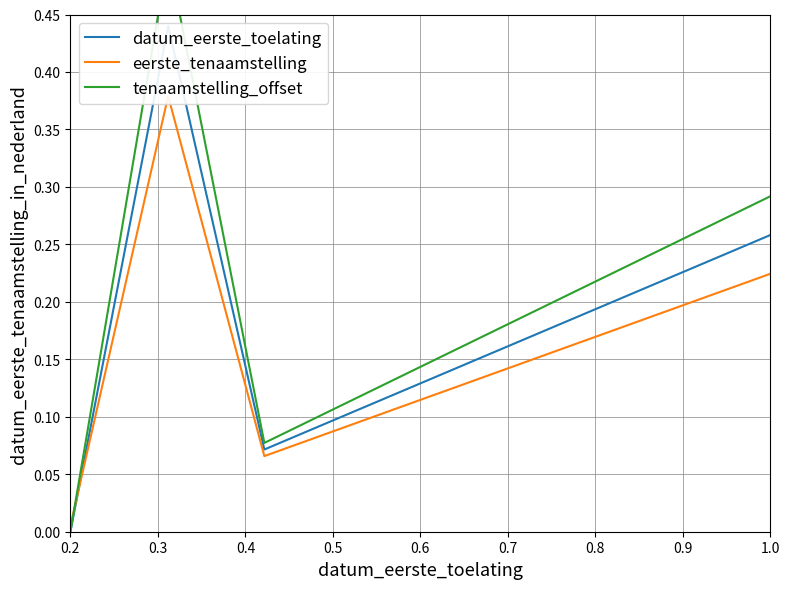

Reading left to right, list all the values displayed in this chart.

datum_eerste_toelating: 0.0	0.4	0.1	0.1	0.2	0.2	0.3
eerste_tenaamstelling: 0.0	0.4	0.1	0.1	0.2	0.2	0.2
tenaamstelling_offset: 0.0	0.5	0.1	0.2	0.2	0.2	0.3